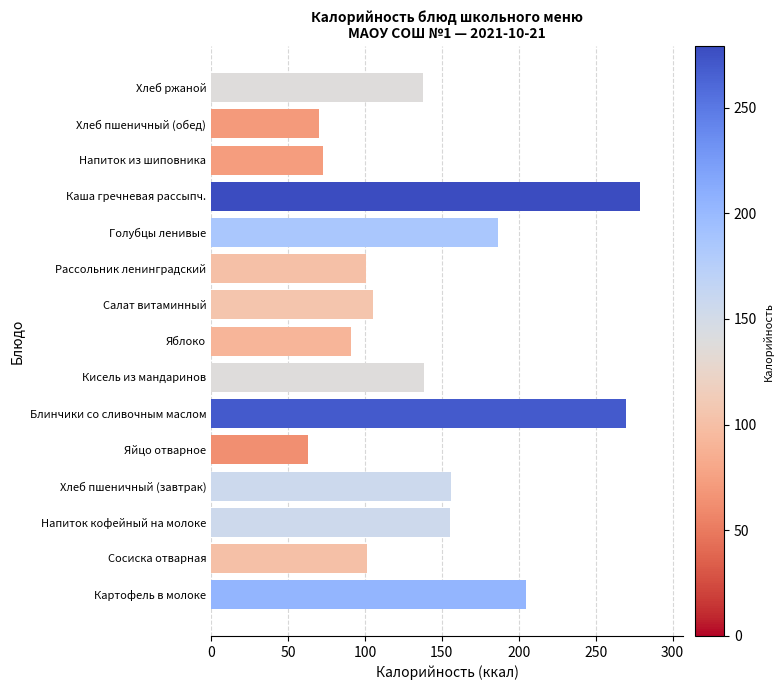

How many bars are there in total?

15